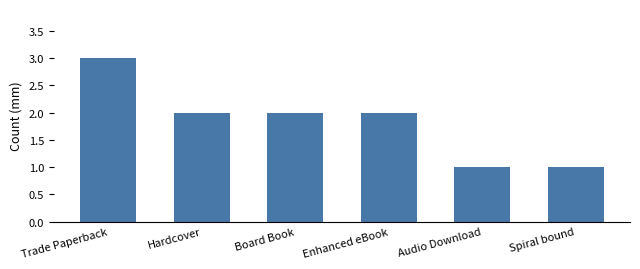

Is it true that the value at Hardcover is 2?

True